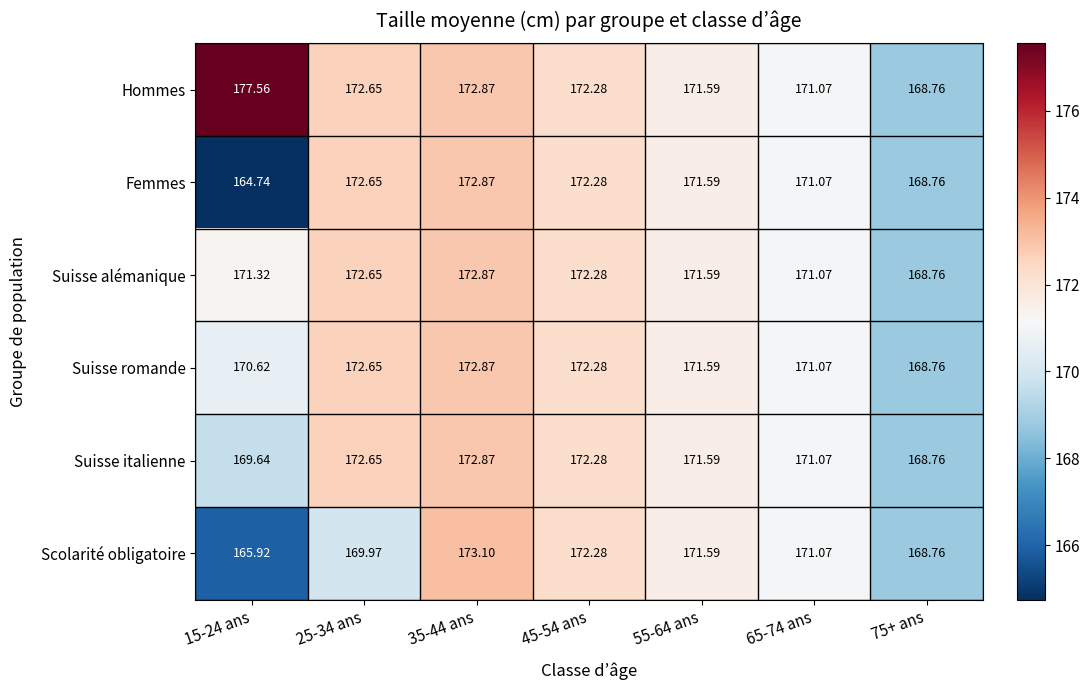

Which series has the largest total across all categories?

Hommes